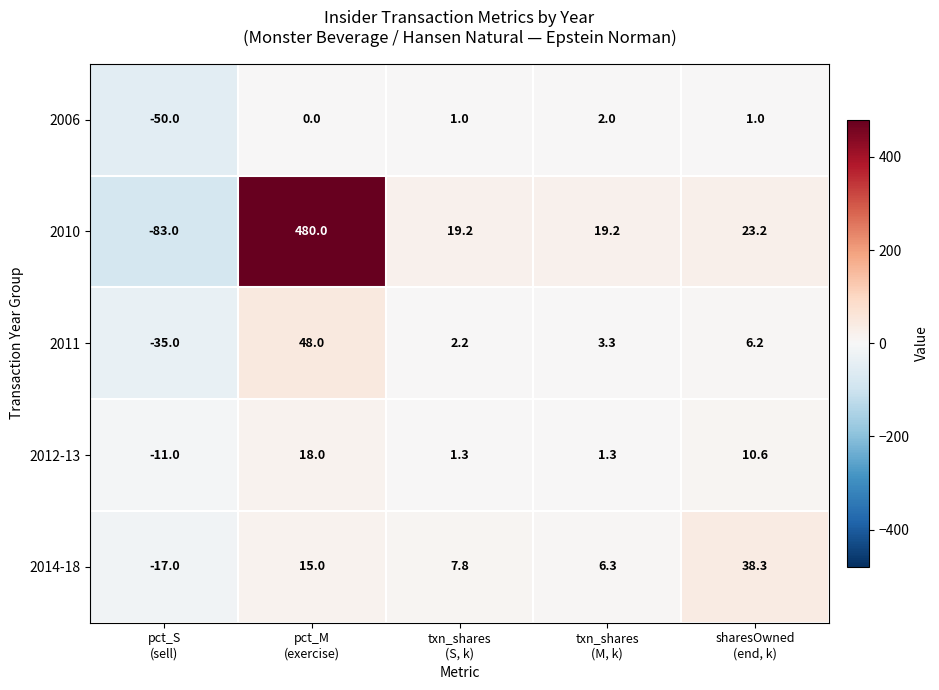

What is the spread (max minus min) of values at txn_shares
(M, k)?

17.9